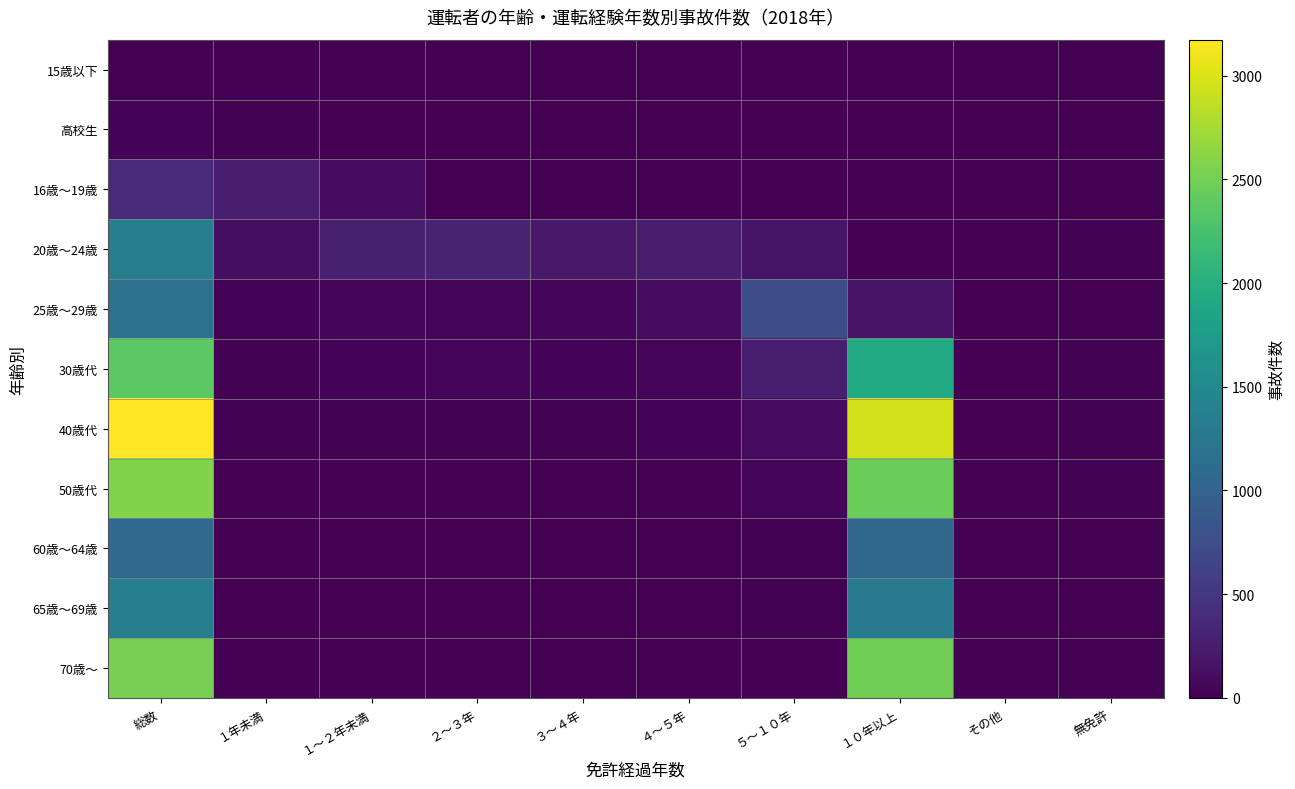

Rank the series by their maximum value, from lowest to highest.

15歳以下, 高校生, 16歳～19歳, 60歳～64歳, 25歳～29歳, 65歳～69歳, 20歳～24歳, 30歳代, 70歳～, 50歳代, 40歳代